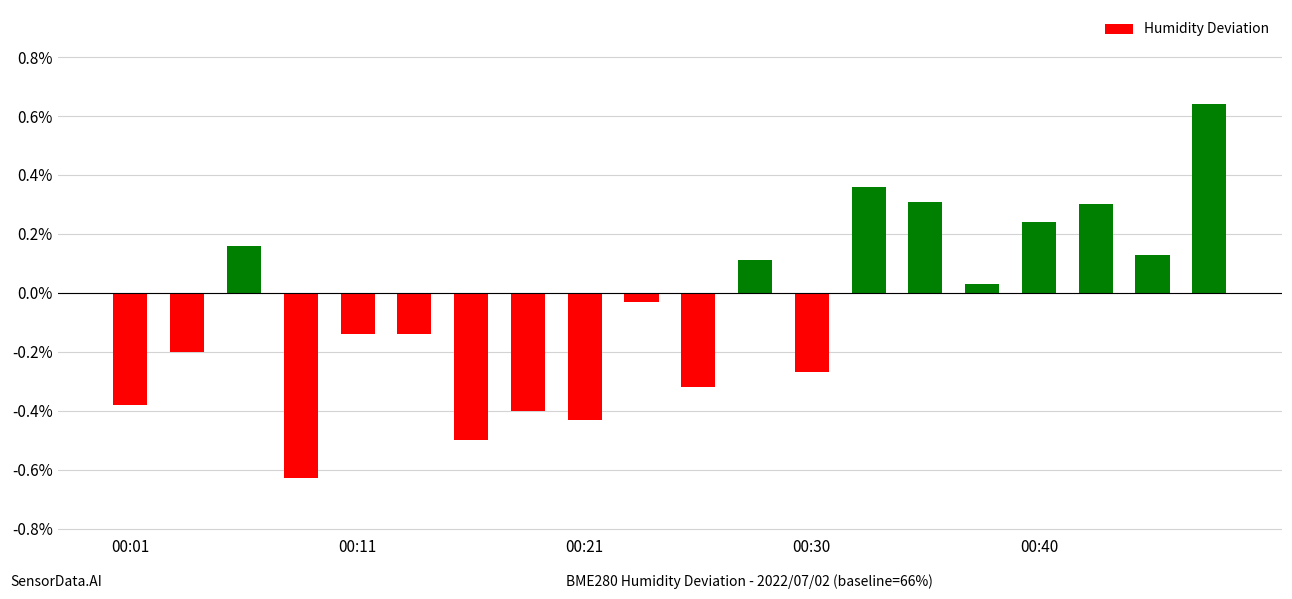

What is the value of the 15th bar from the left?

0.3